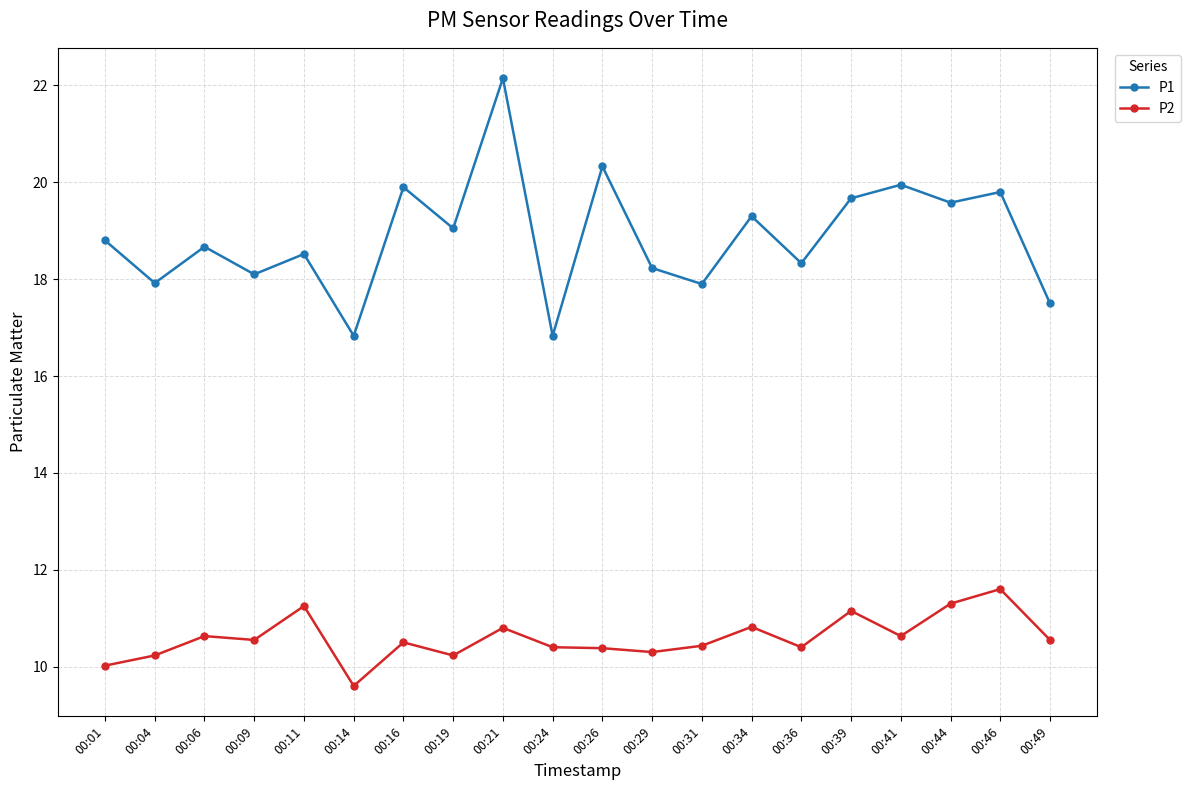

True or false: P2 has more than 1 interior local peaks.

True